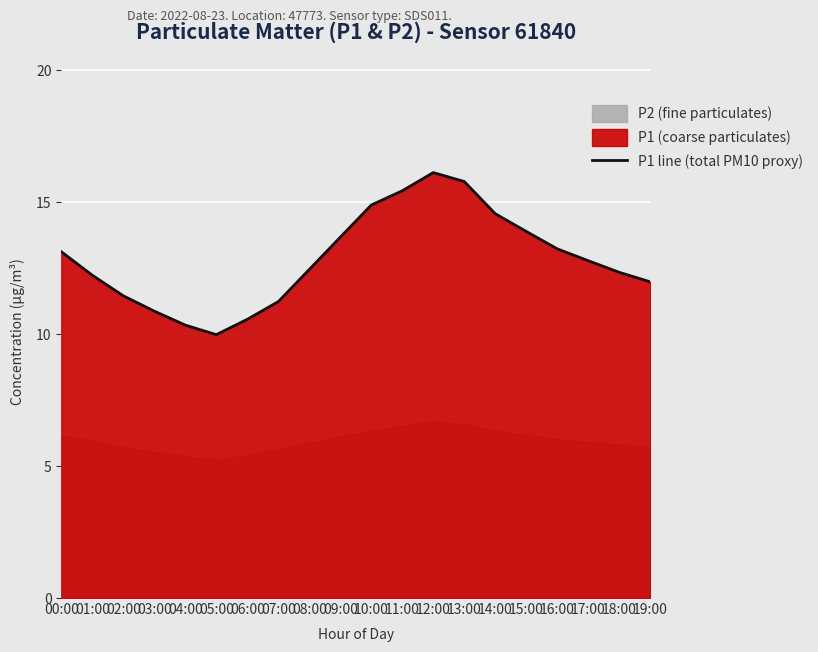

How many lines are shown in the chart?

1